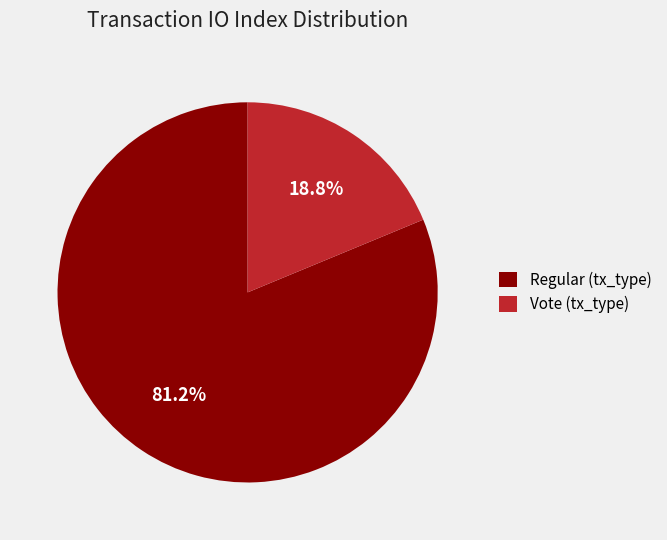

How many segments does this pie chart have?

2